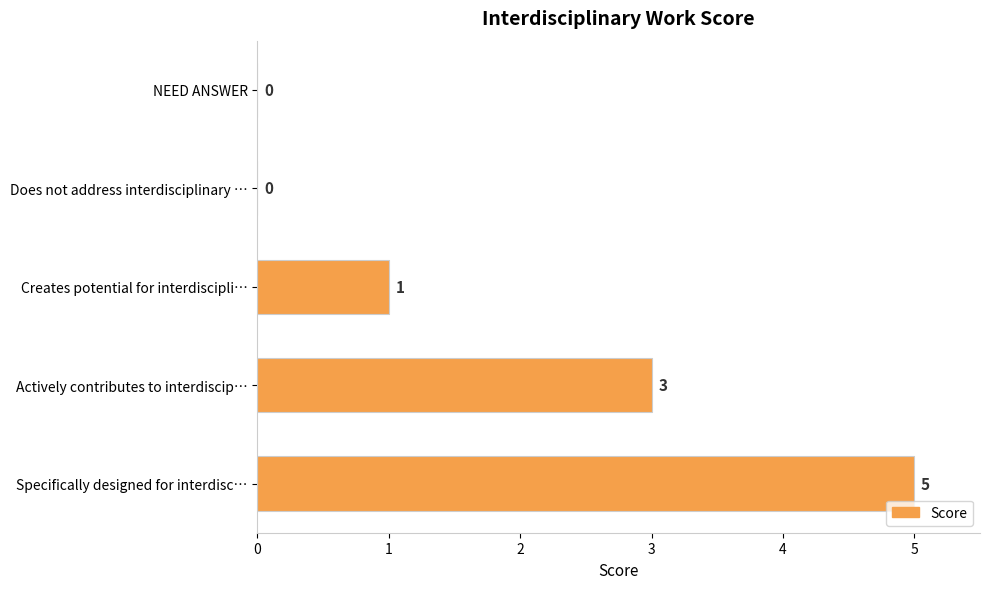

Where is the data nearest to the value 2?

Creates potential for interdiscipli…